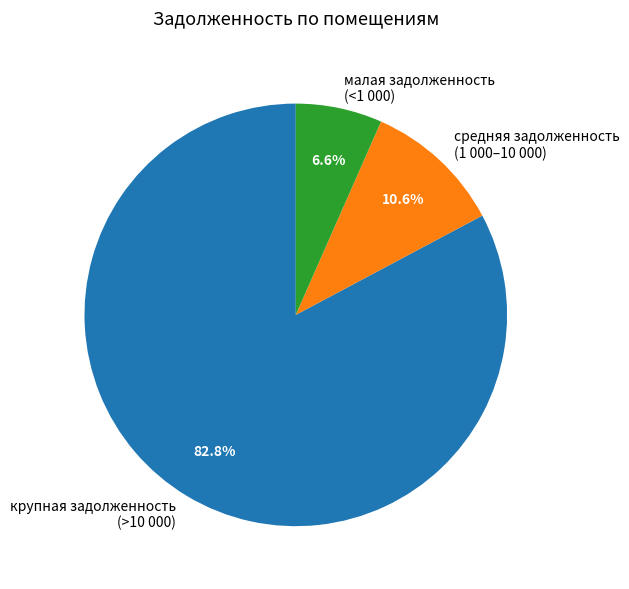

Does малая задолженность (<1 000) account for over 50% of the chart?

No